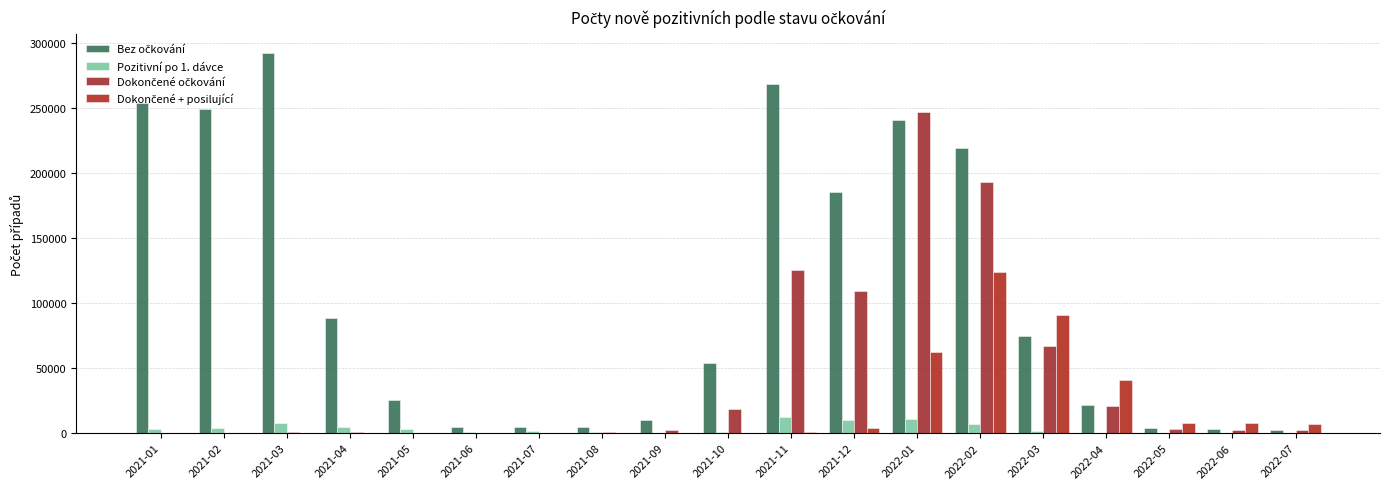

What is the difference between the highest and lowest values at 2022-03?

89230